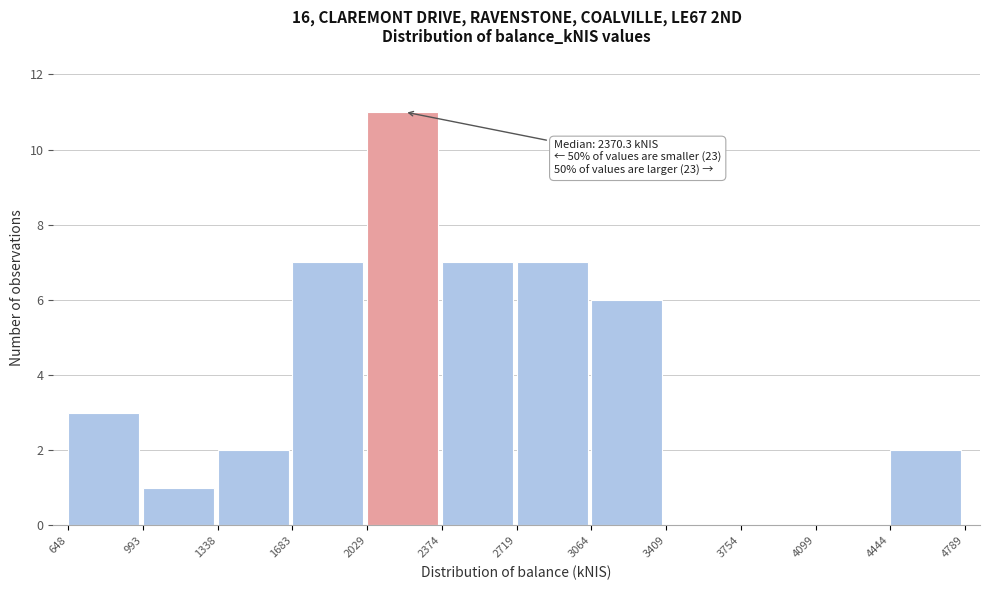

Over which range of the x-axis is the bar tallest?

2029 to 2374